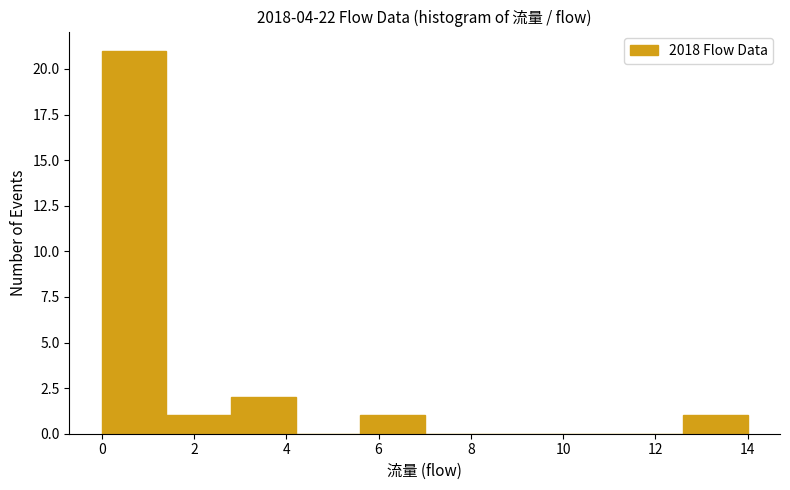

Reading left to right, list every bar in this chart as the range it spans on the x-axis followed by its height. The values are not printed on the chart, so give them approximately, as read against the axis.

0.0 to 1.4: 21
1.4 to 2.8: 1
2.8 to 4.2: 2
4.2 to 5.6: 0
5.6 to 7.0: 1
7.0 to 8.4: 0
8.4 to 9.8: 0
9.8 to 11.2: 0
11.2 to 12.6: 0
12.6 to 14.0: 1